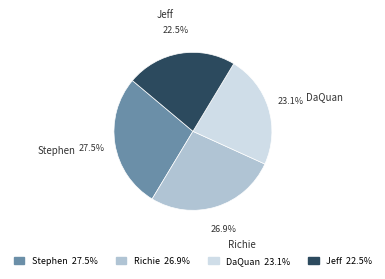

Do DaQuan and Stephen together represent more than half of the pie?

Yes